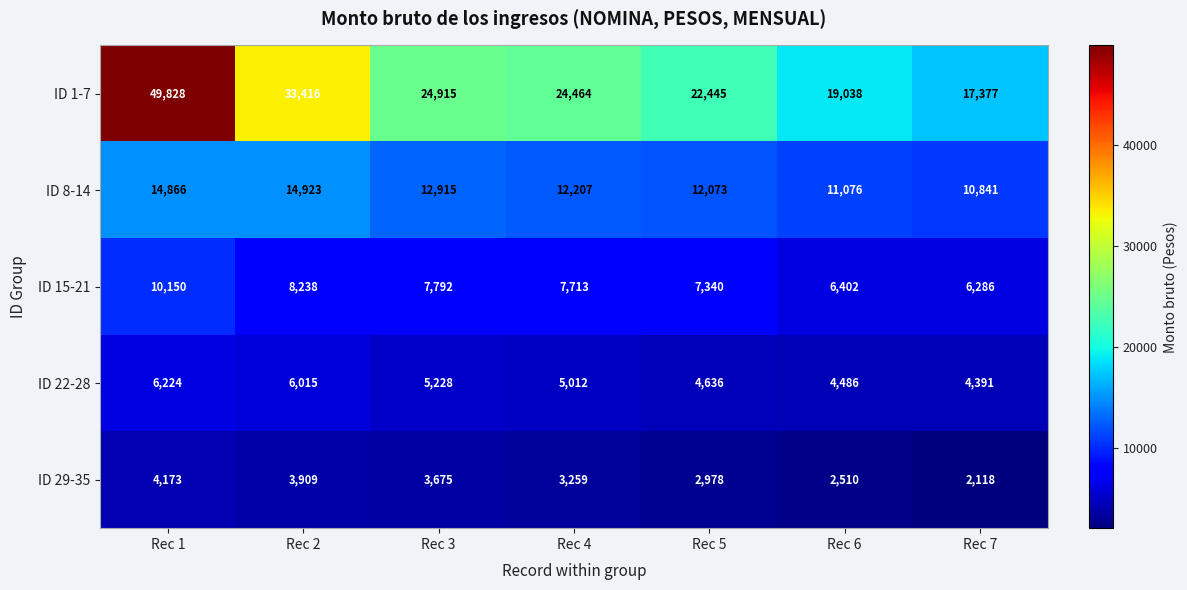

Which series changed the most between Rec 4 and Rec 6?

ID 1-7